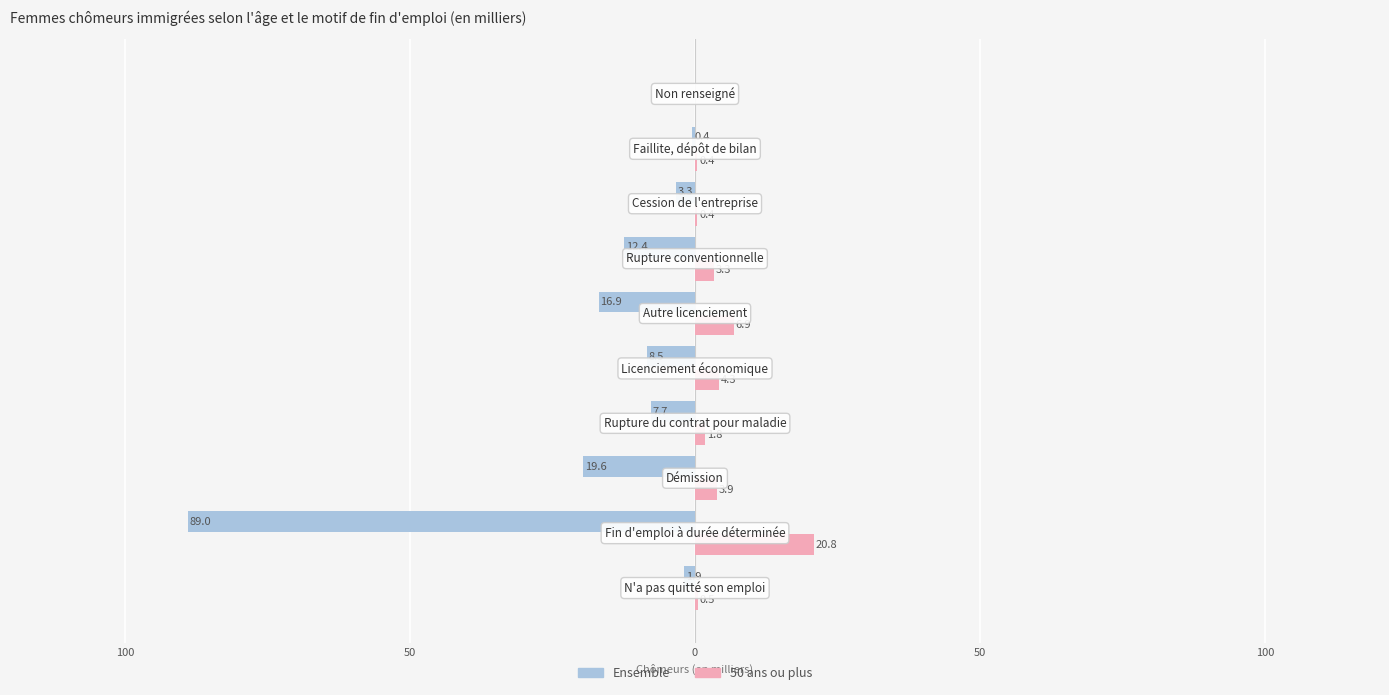

What are all the series names shown in the legend?

Ensemble, 50 ans ou plus